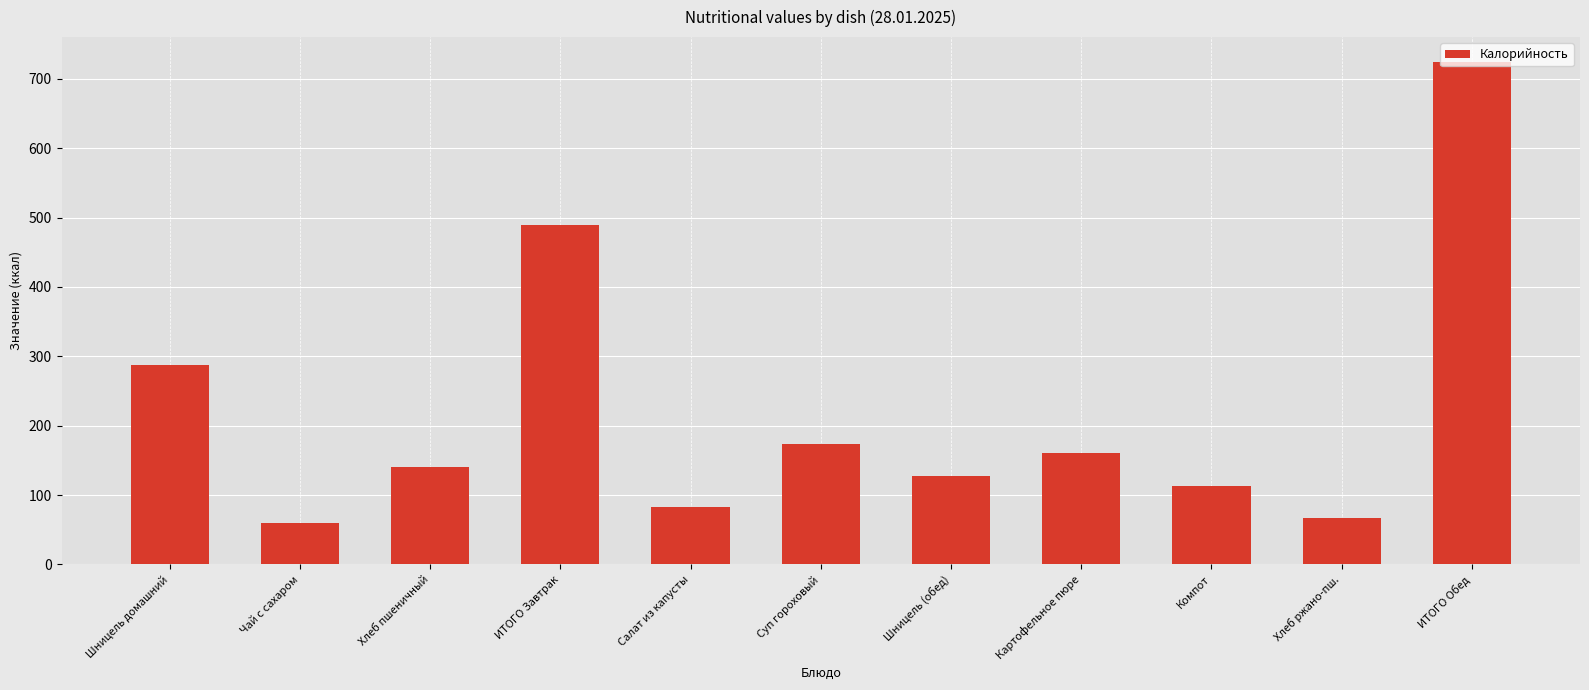

What is the maximum value shown in the chart?

724